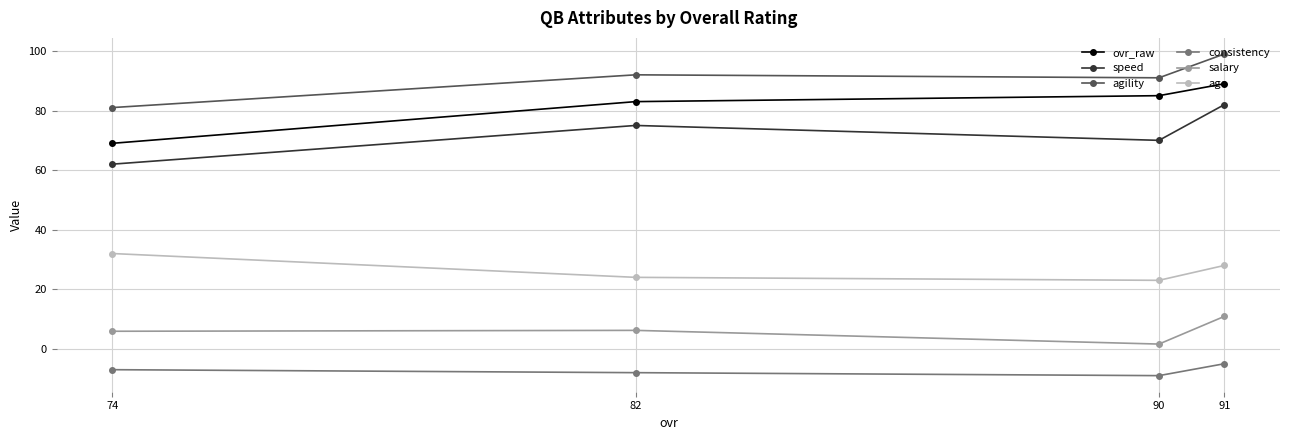

Read the ovr_raw value at 82.

83.0